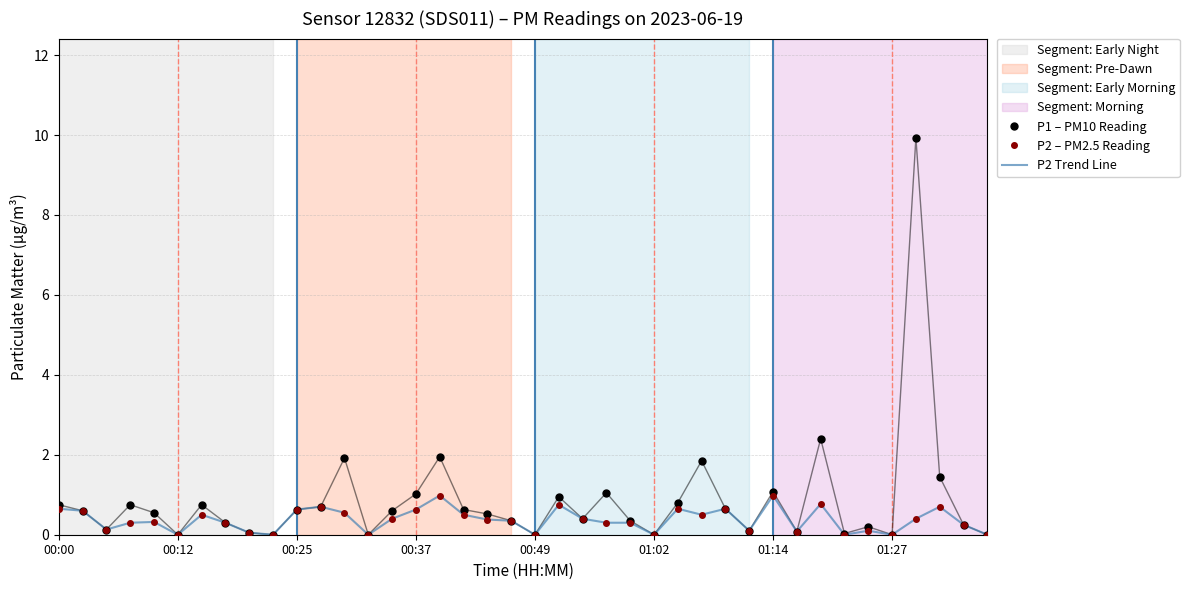

Which series has the largest range (max minus min)?

P1 – PM10 Reading